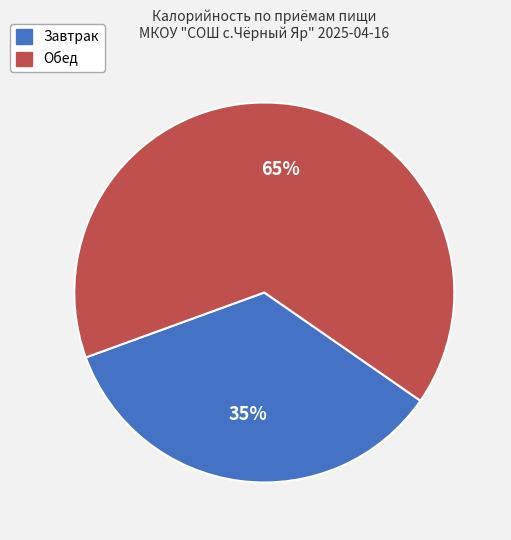

How many segments does this pie chart have?

2